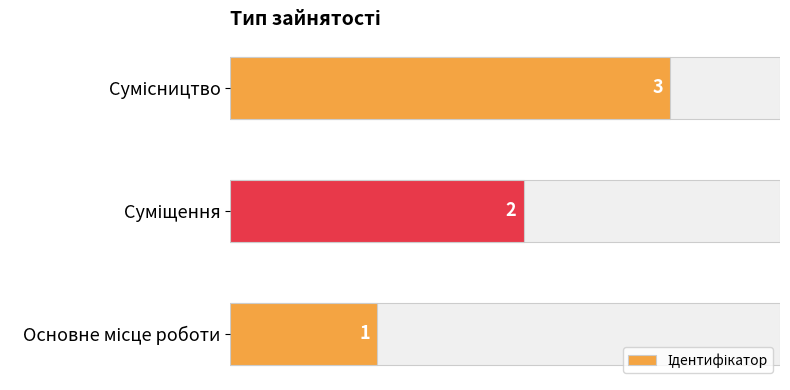

Reading right to left, transcribe all the data shown in this chart.

3	2	1